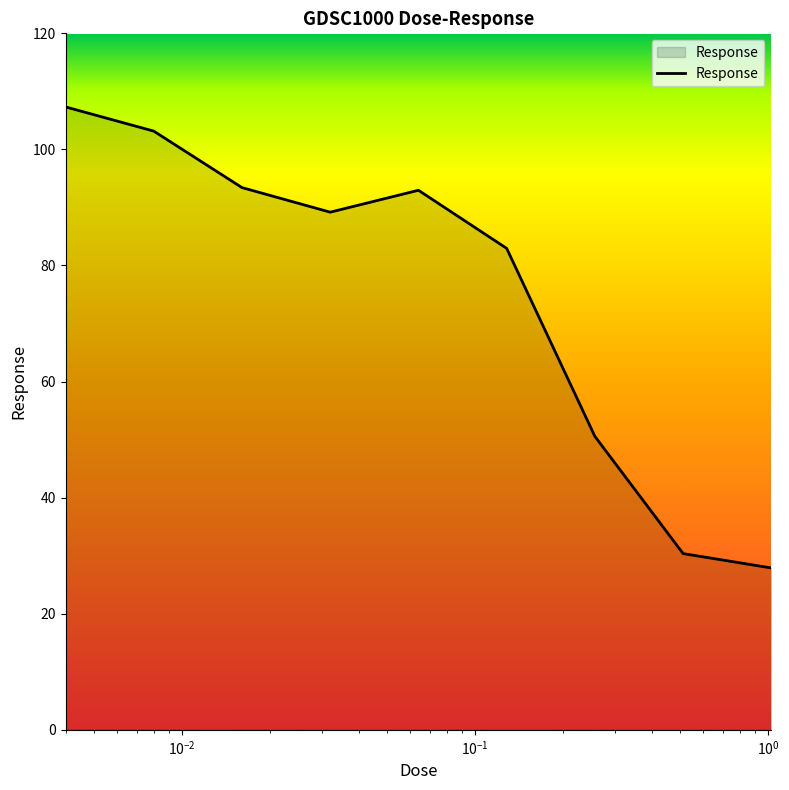

What is the average value?

75.3